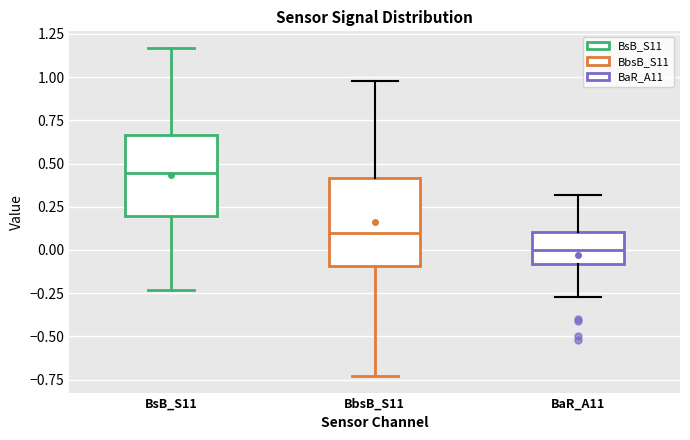

Where does the median line of the box for BbsB_S11 sit on the y-axis? The values are not printed on the chart, so give them approximately, as read against the axis.

0.10